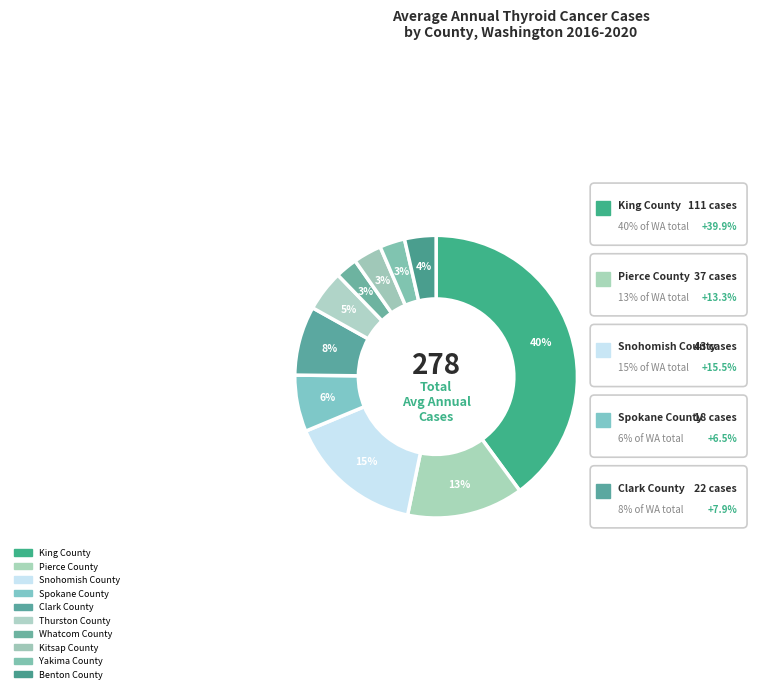

Count the number of slices in the pie.

10